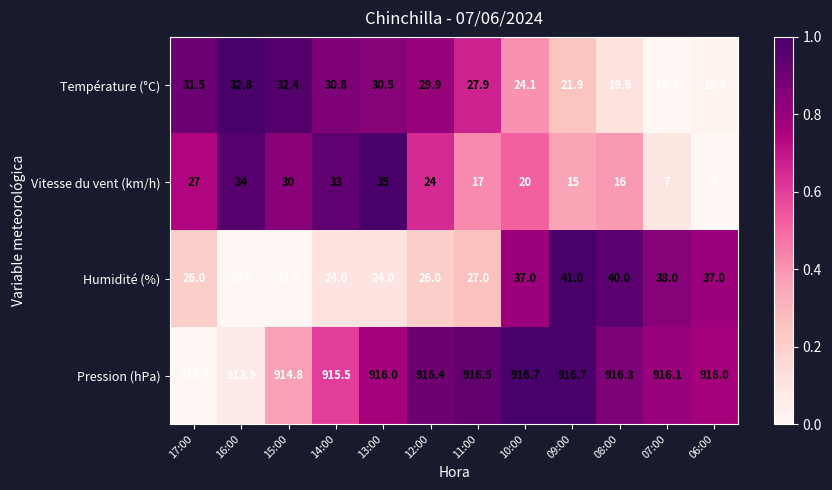

At which category is the sum across all series the highest?

13:00